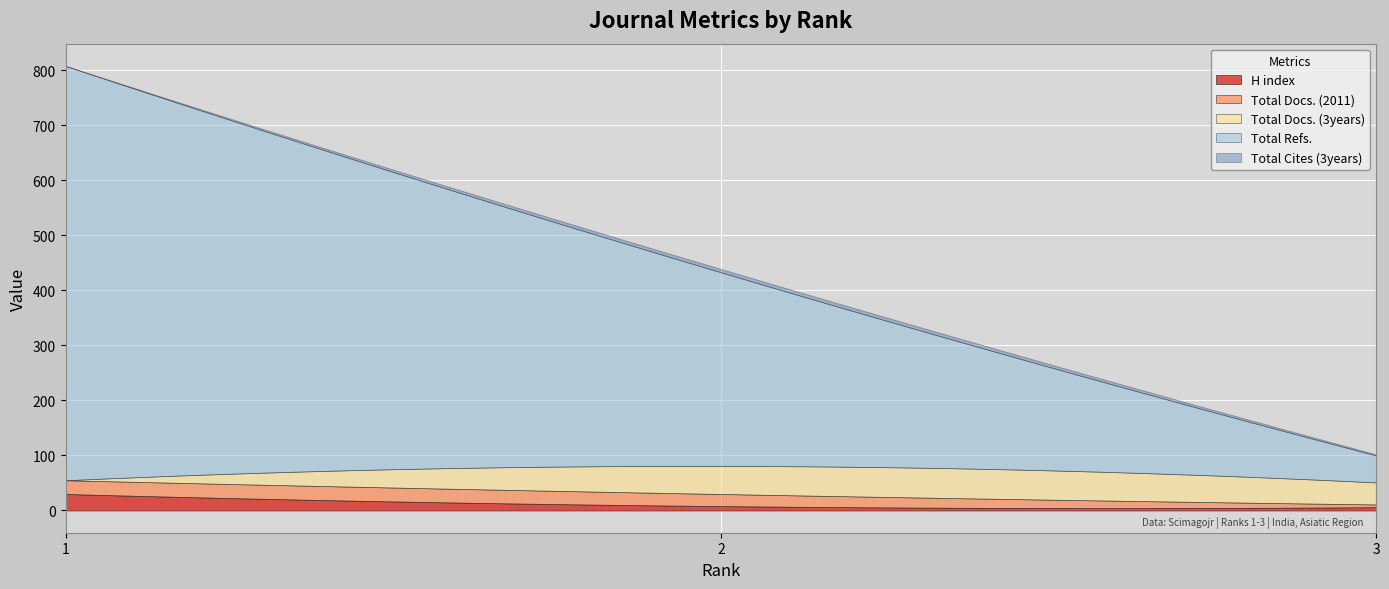

What are all the series names shown in the legend?

H index, Total Docs. (2011), Total Docs. (3years), Total Refs., Total Cites (3years)